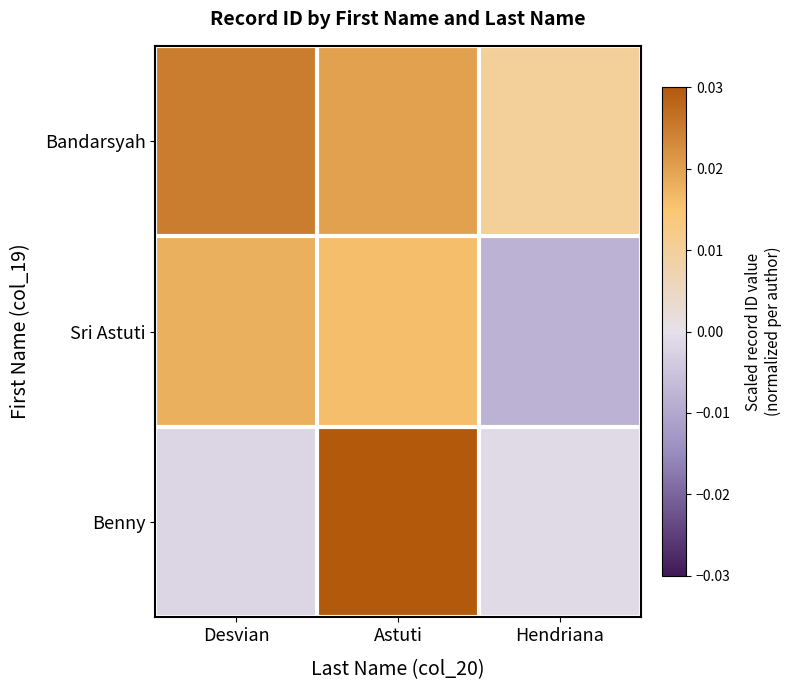

Which series changed the most between Astuti and Hendriana?

Benny